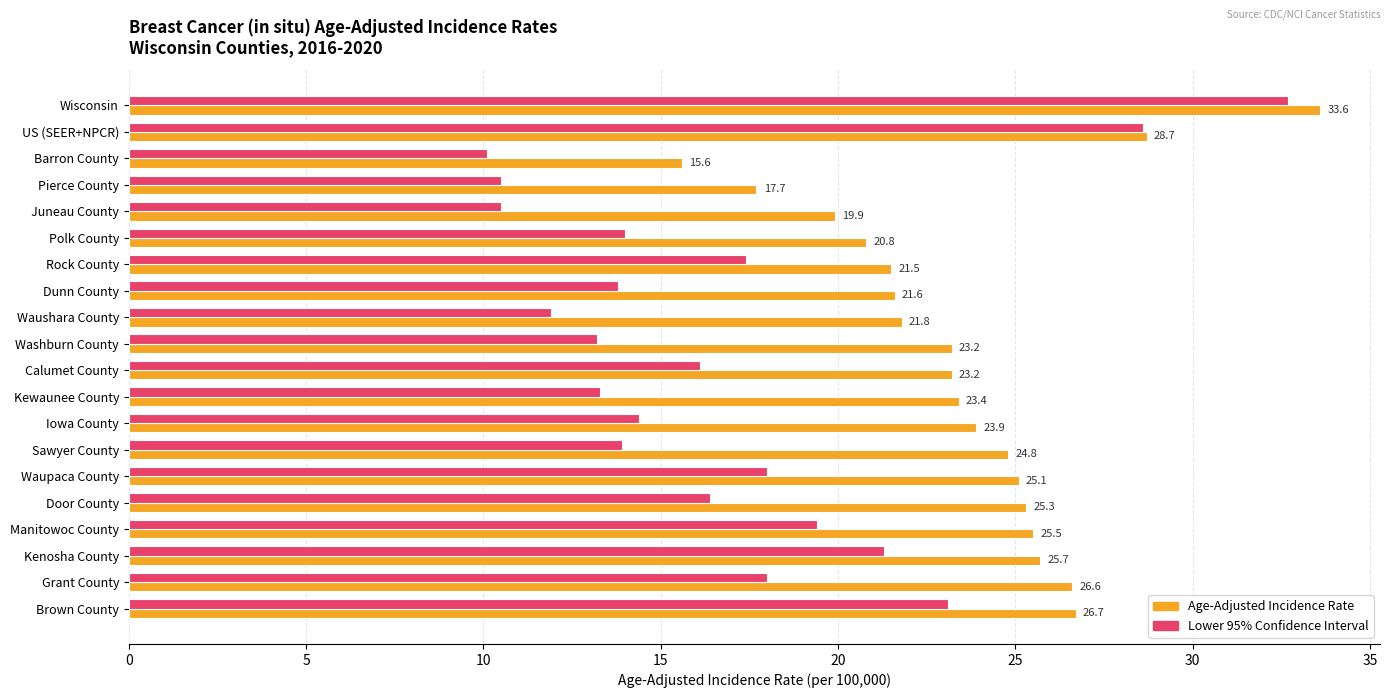

Is it true that Lower 95% Confidence Interval equals 16.1 at Calumet County?

True